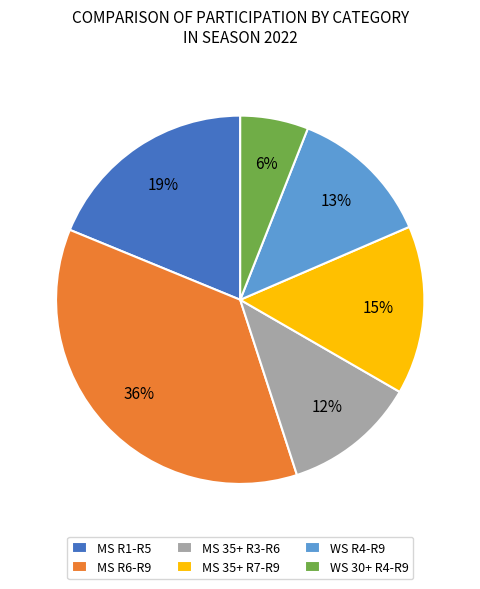

Is there a majority slice in this chart?

No